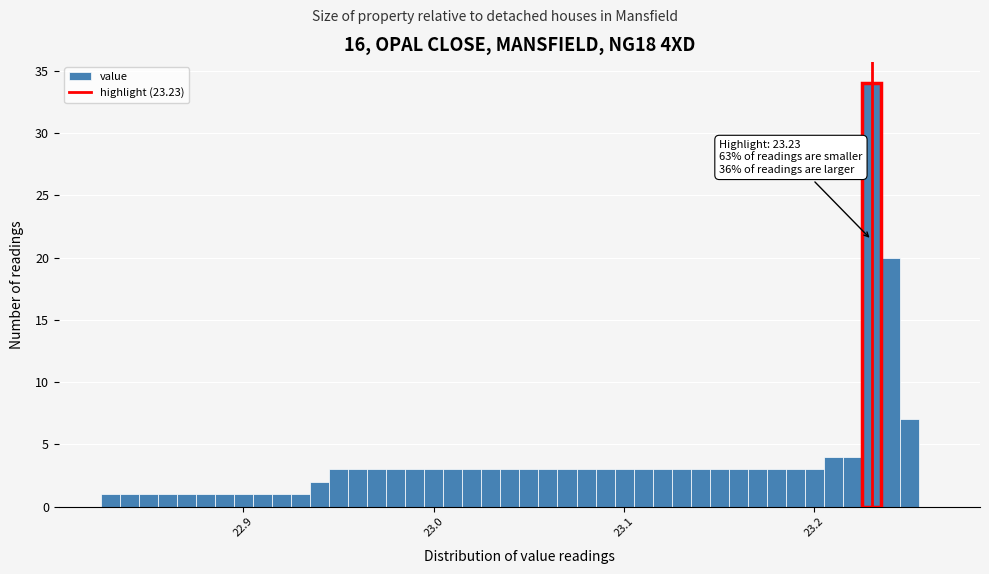

Around what value on the x-axis is the tallest bar? Give the approximate position of its centre, as read against the axis.

23.23